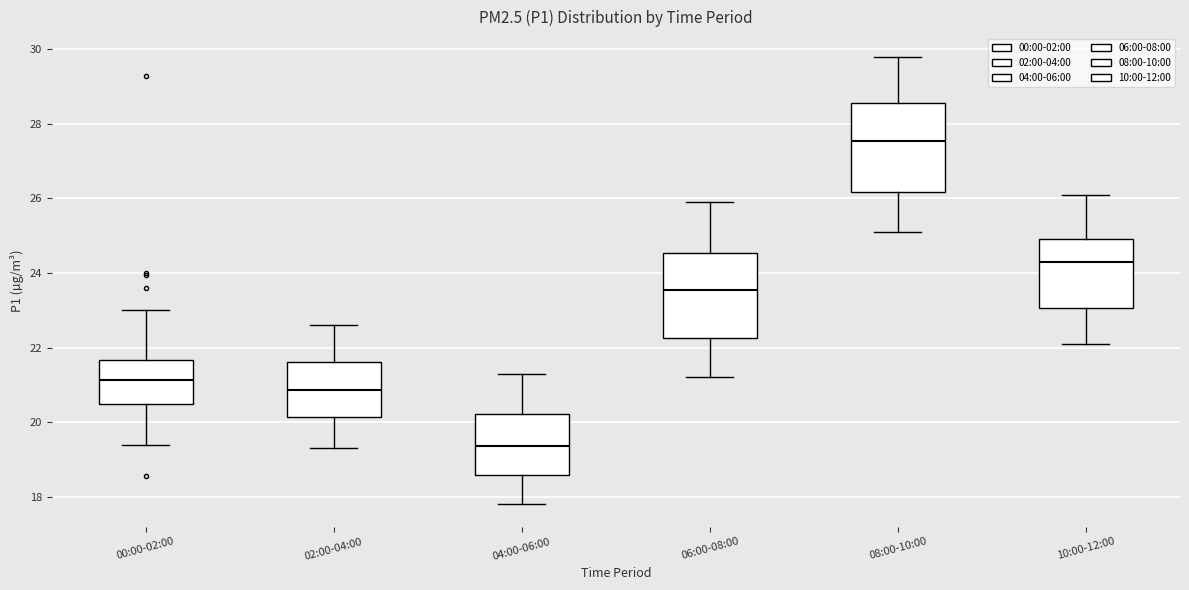

Which box's median line is the lowest?

04:00-06:00